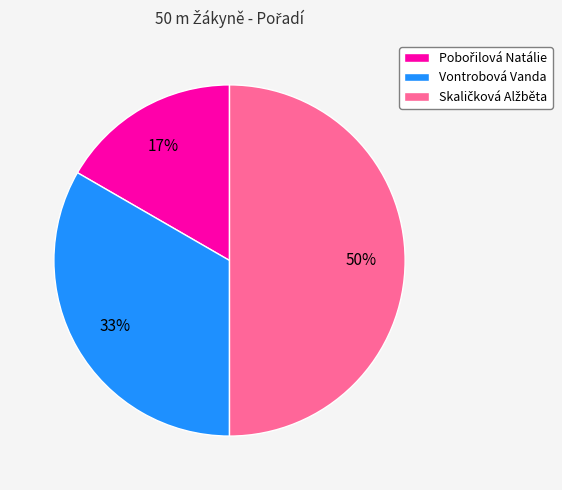

To the nearest percent, what is the difference between the largest and smallest slice percentages?

33%